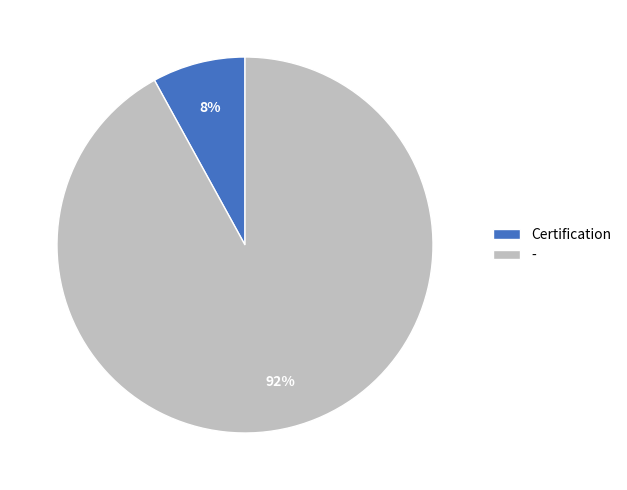

What is the majority slice?

-